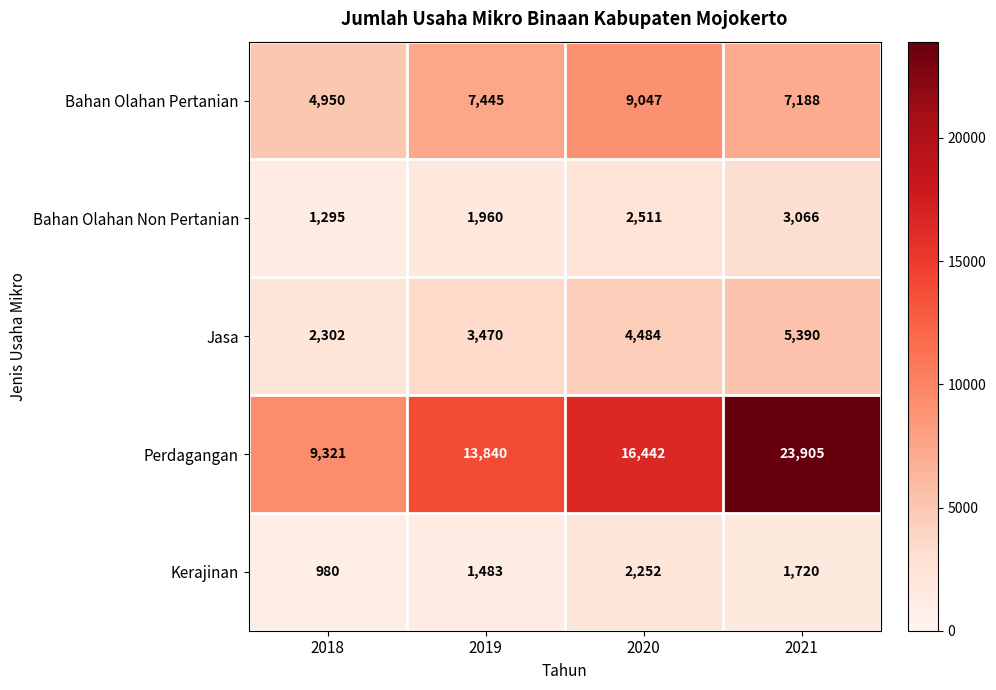

Which series has the largest total across all categories?

Perdagangan